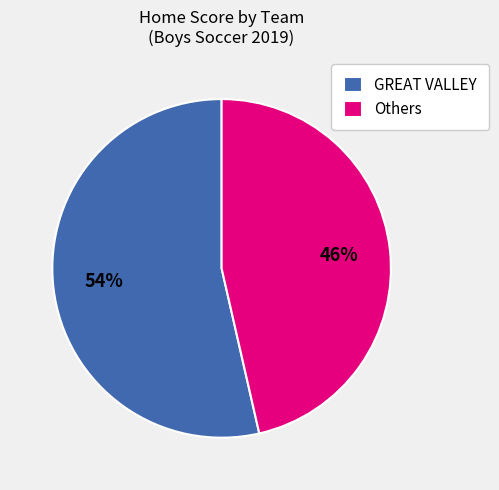

To the nearest percent, what is the average slice percentage?

50%